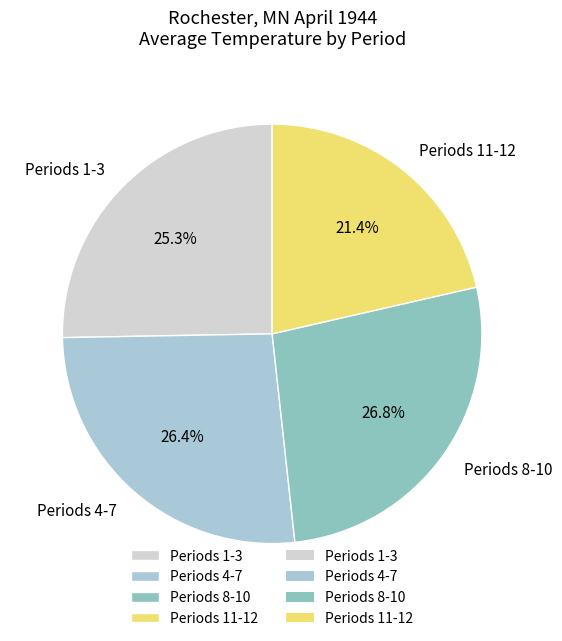

Is there a majority slice in this chart?

No